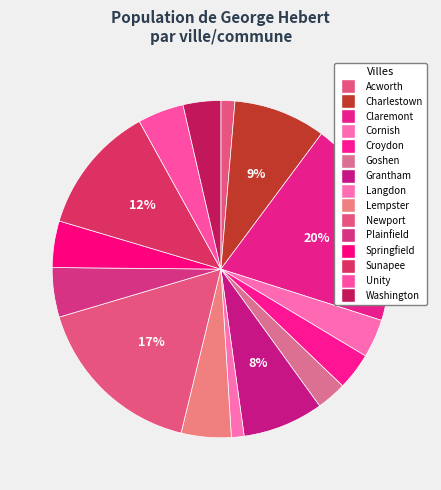

How many slices are in this pie chart?

15